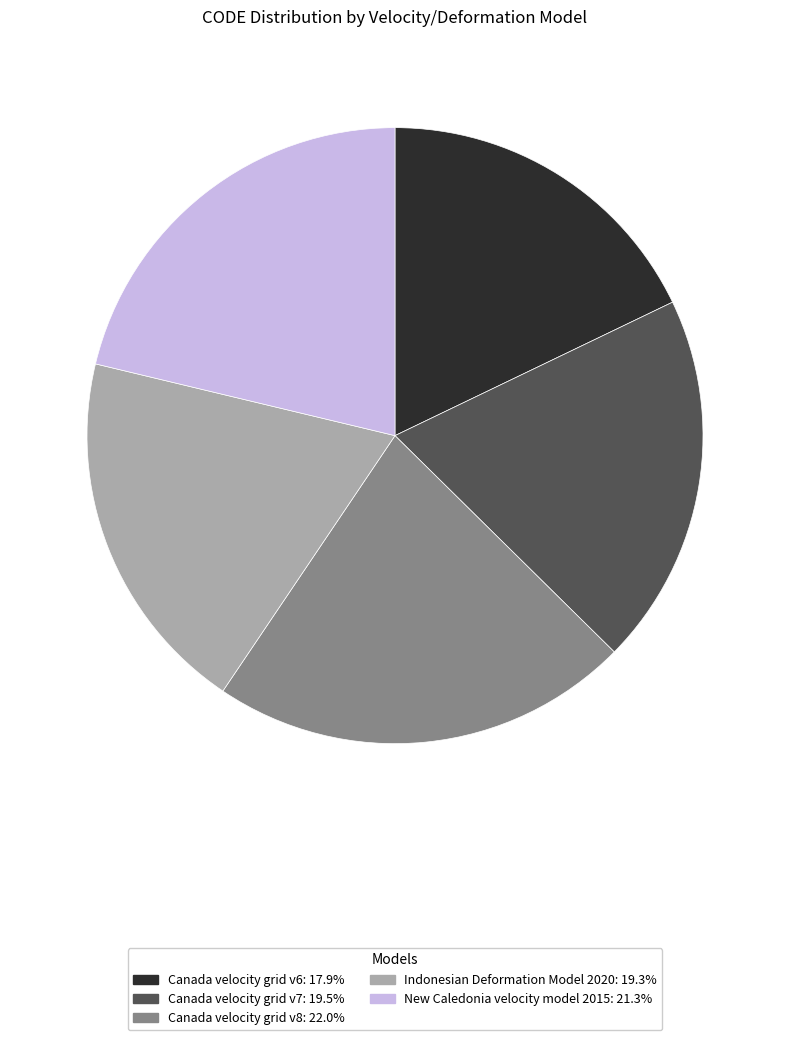

Does any single category account for the majority?

No